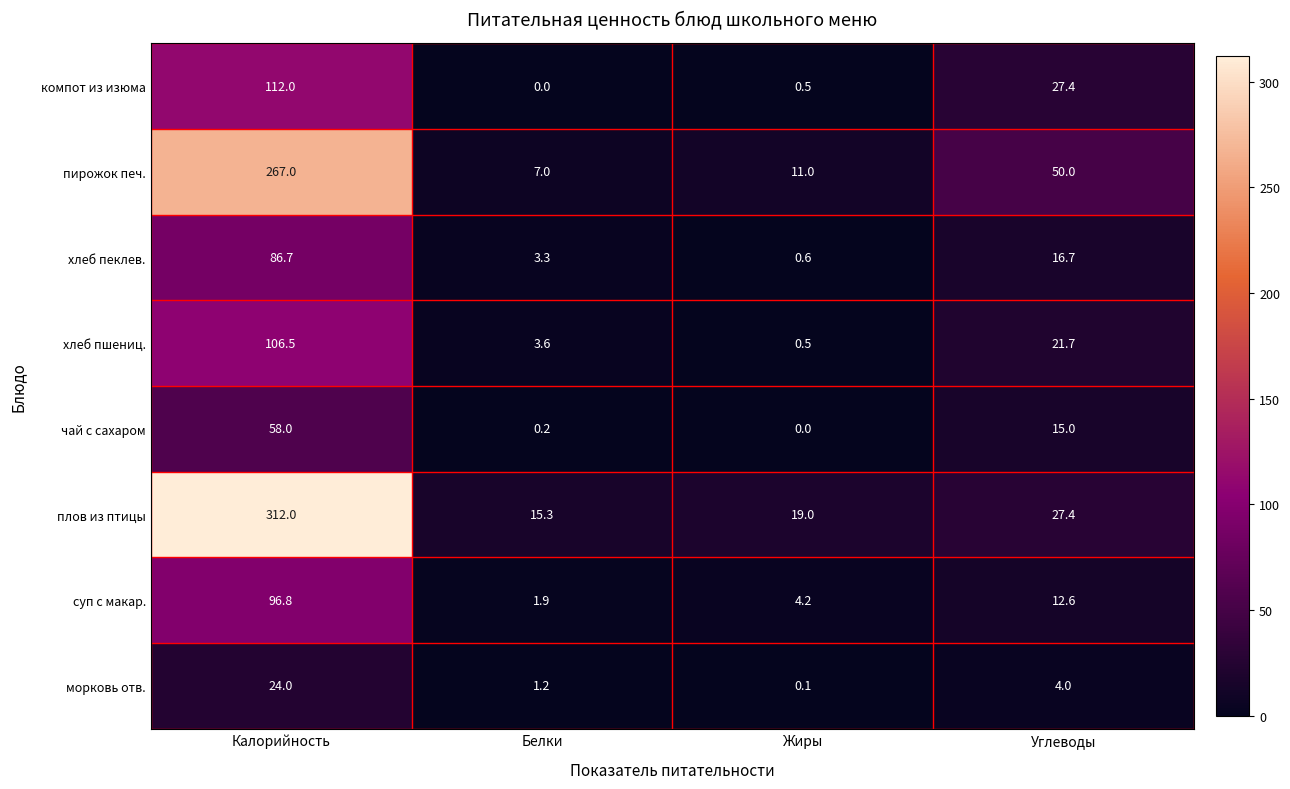

How many data points does each series have?

4